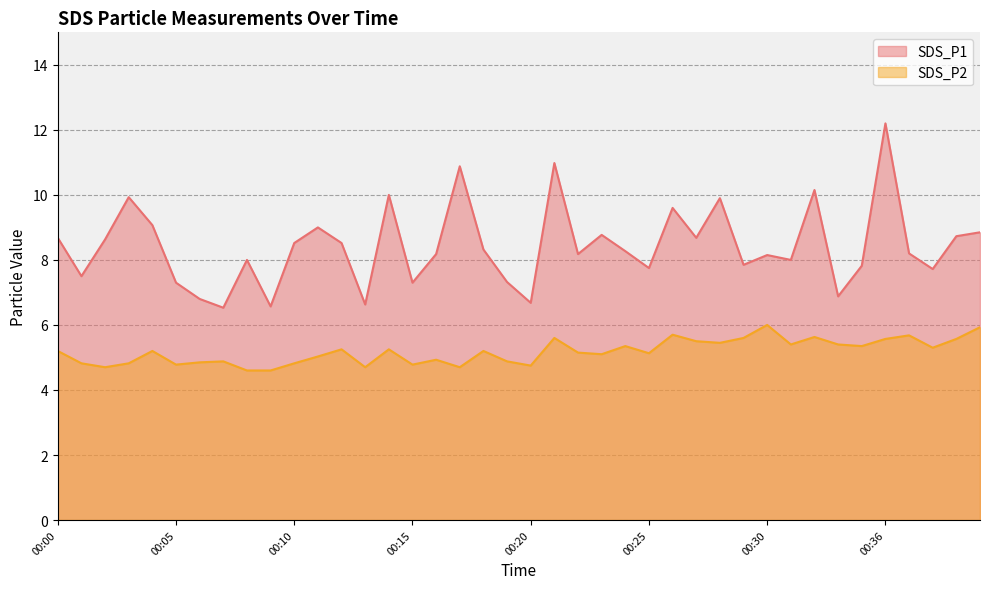

What is the approximate value of SDS_P1 at 00:01?

7.5